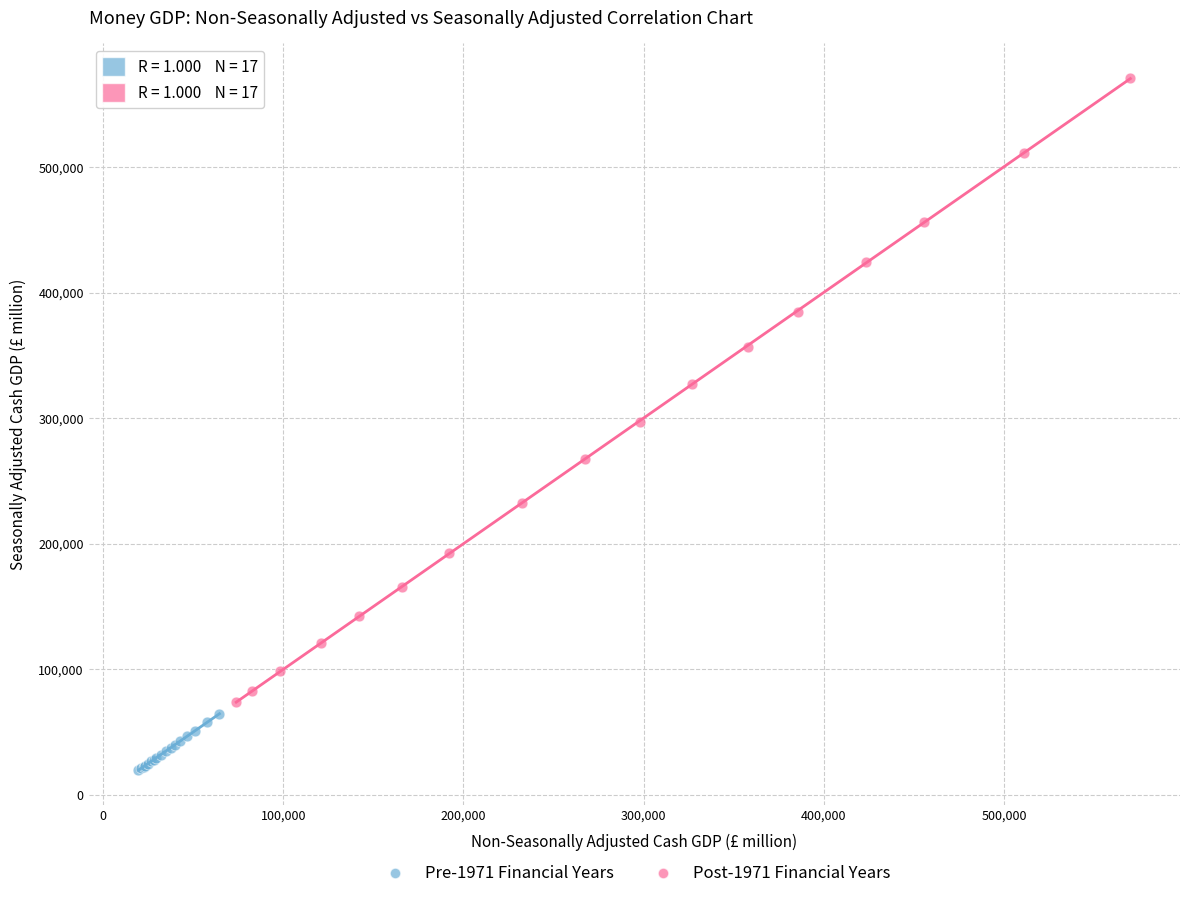

Which series contains the highest Y value?

Post-1971 Financial Years